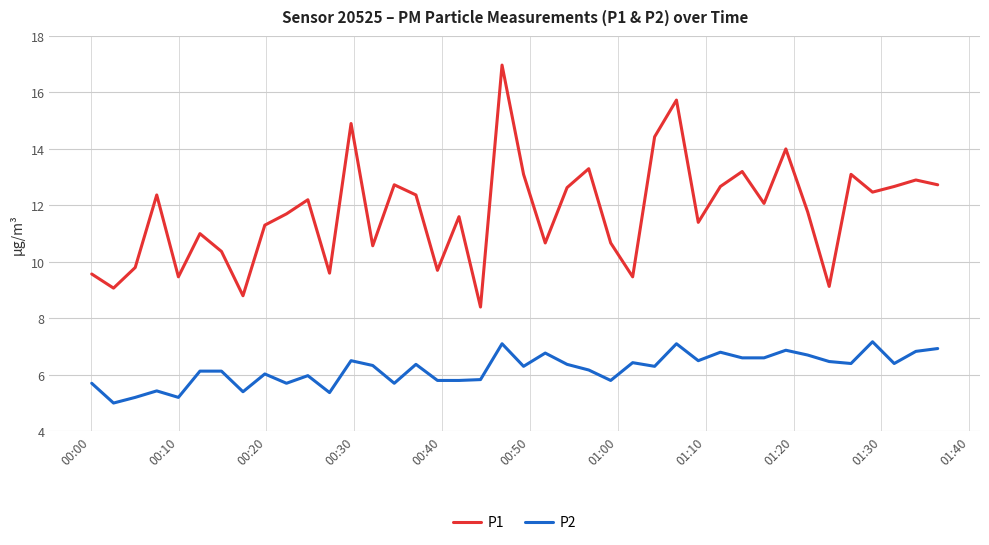

List the series in order of their overall mean, highest first.

P1, P2